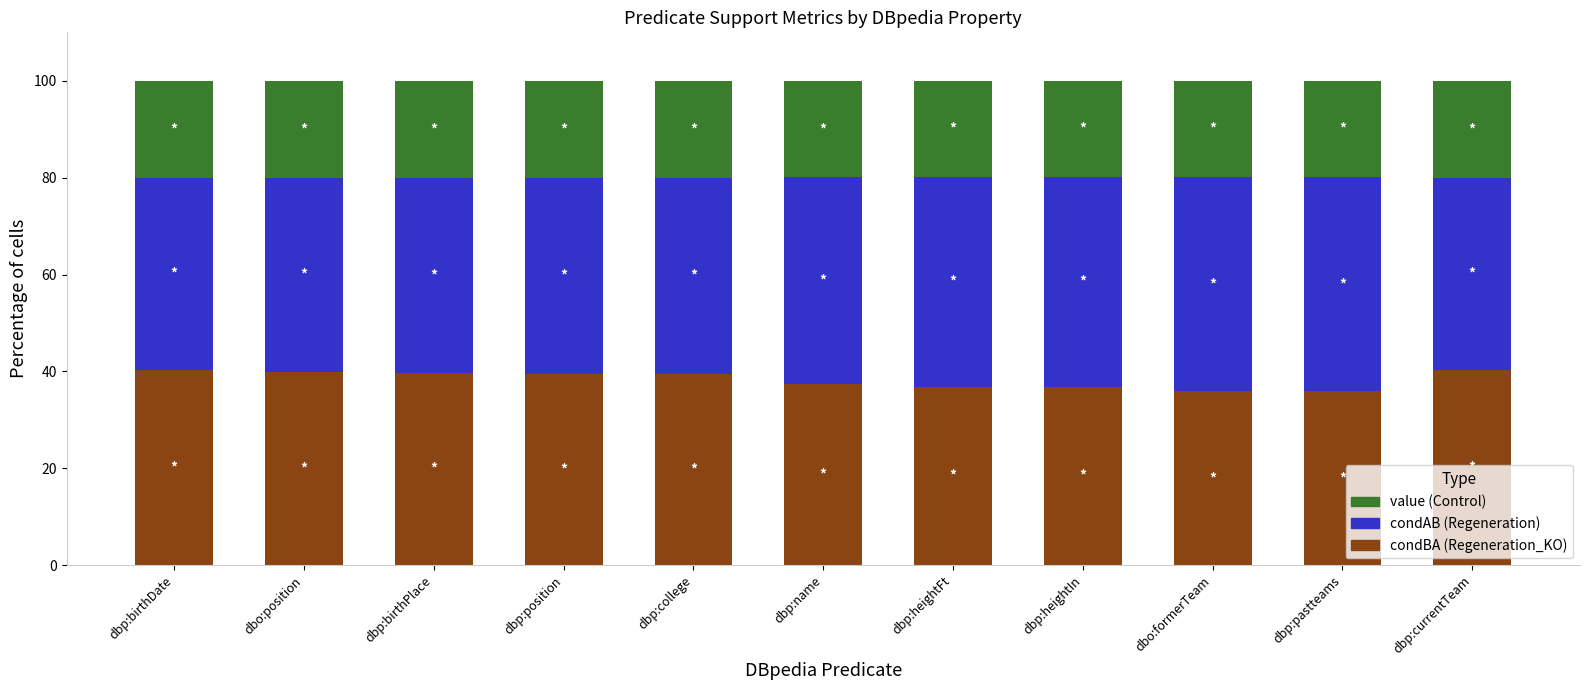

What is the total value across all series at dbp:name?

100.0